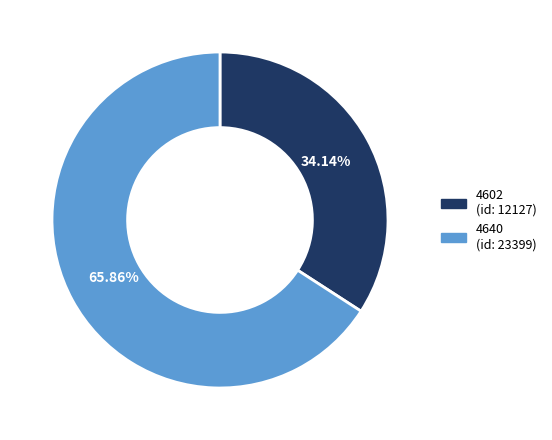

To the nearest percent, what is the difference between the largest and smallest slice percentages?

32%